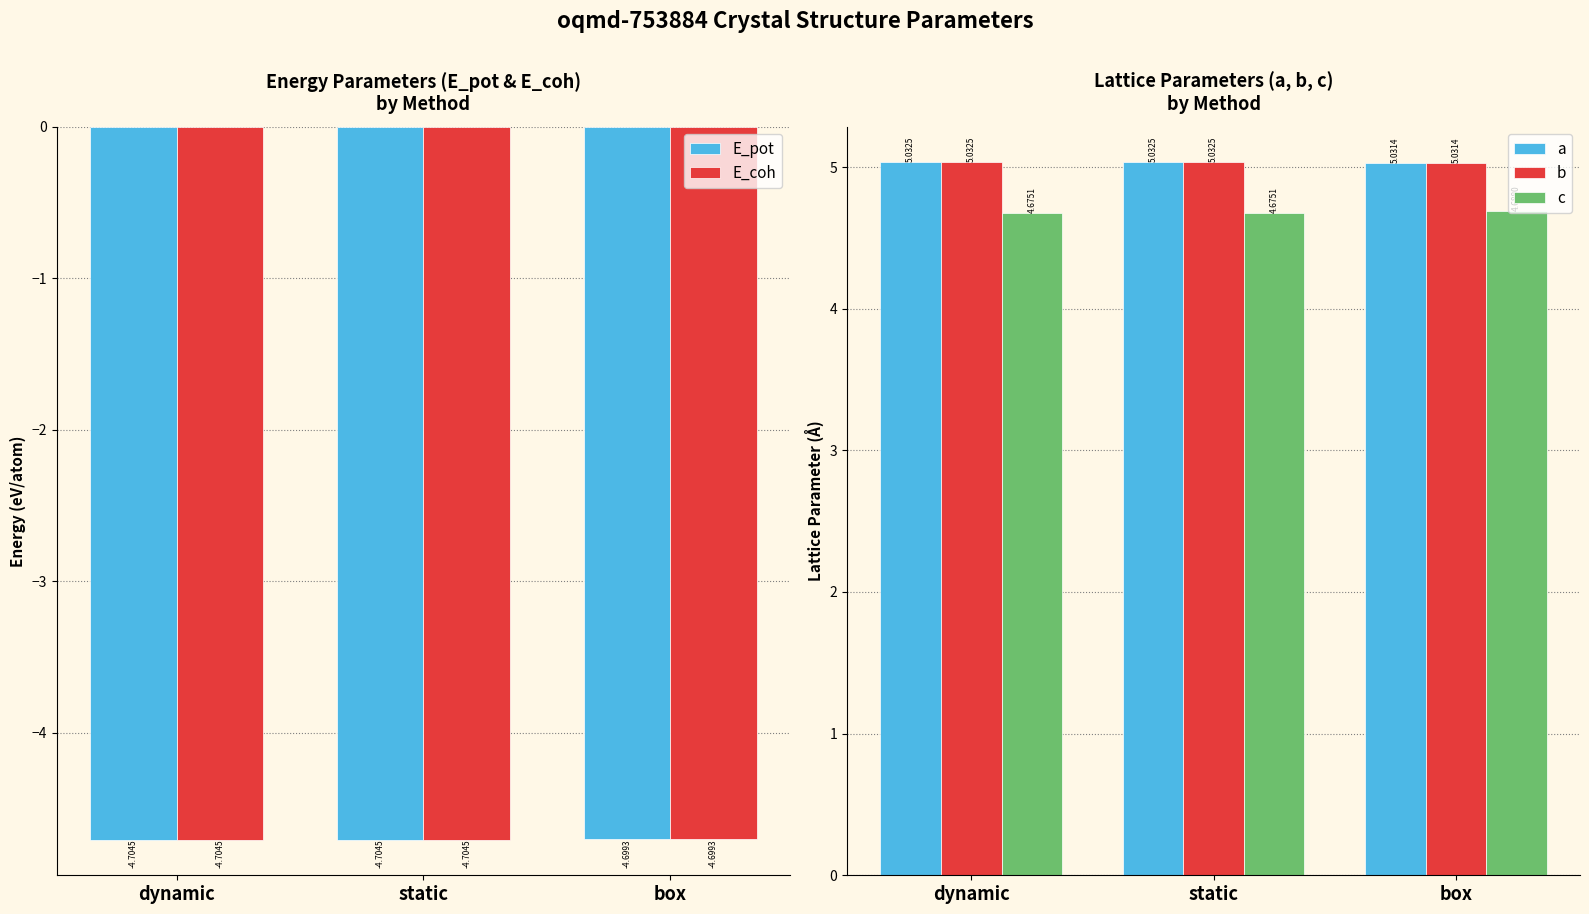

At which label is b closest to 5?

box